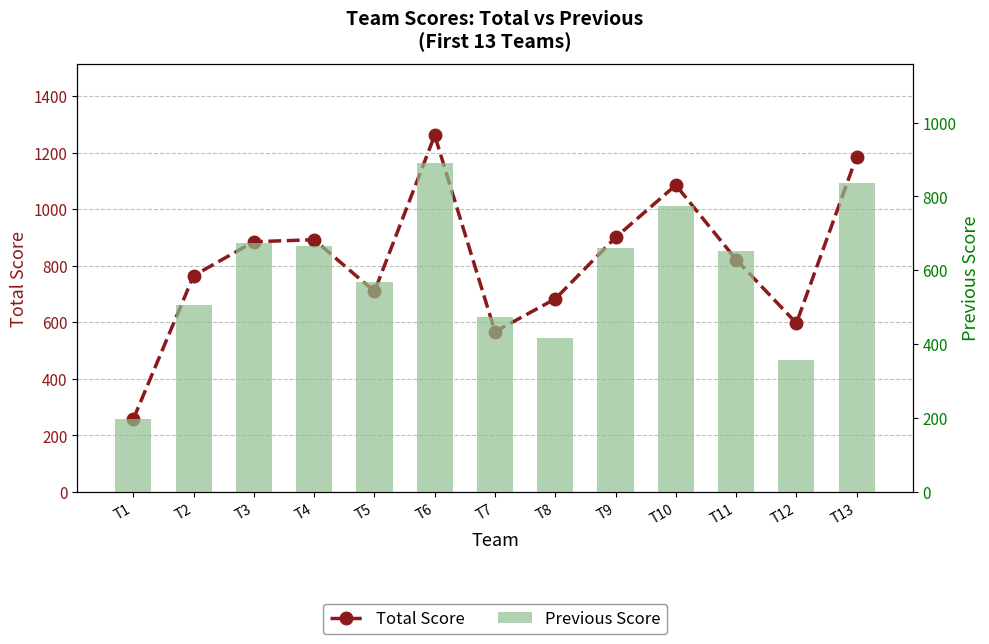

What is the maximum value for Total Score?

1261